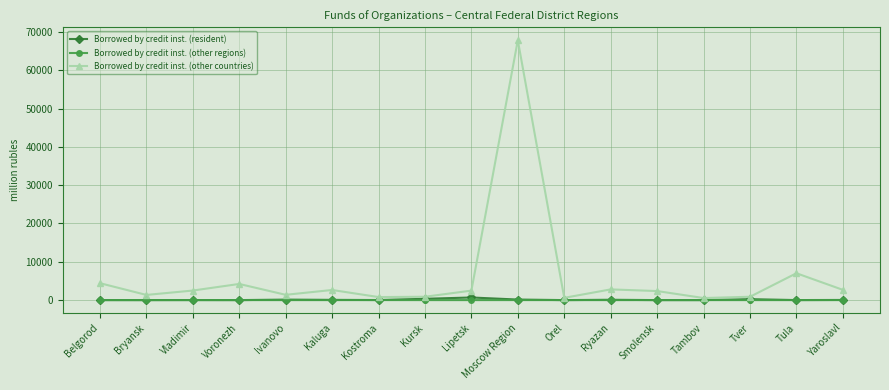

Rank the series by their maximum value, from highest to lowest.

Borrowed by credit inst. (other countries), Borrowed by credit inst. (resident), Borrowed by credit inst. (other regions)